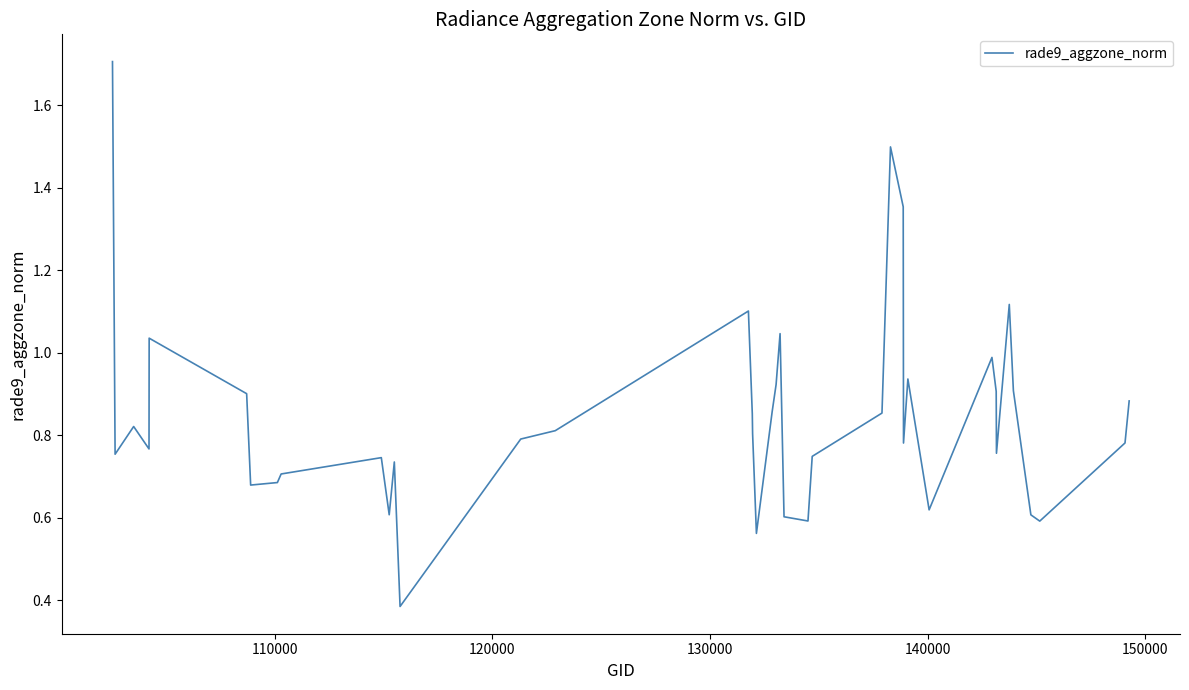

What is the difference between the maximum and minimum values?

1.3